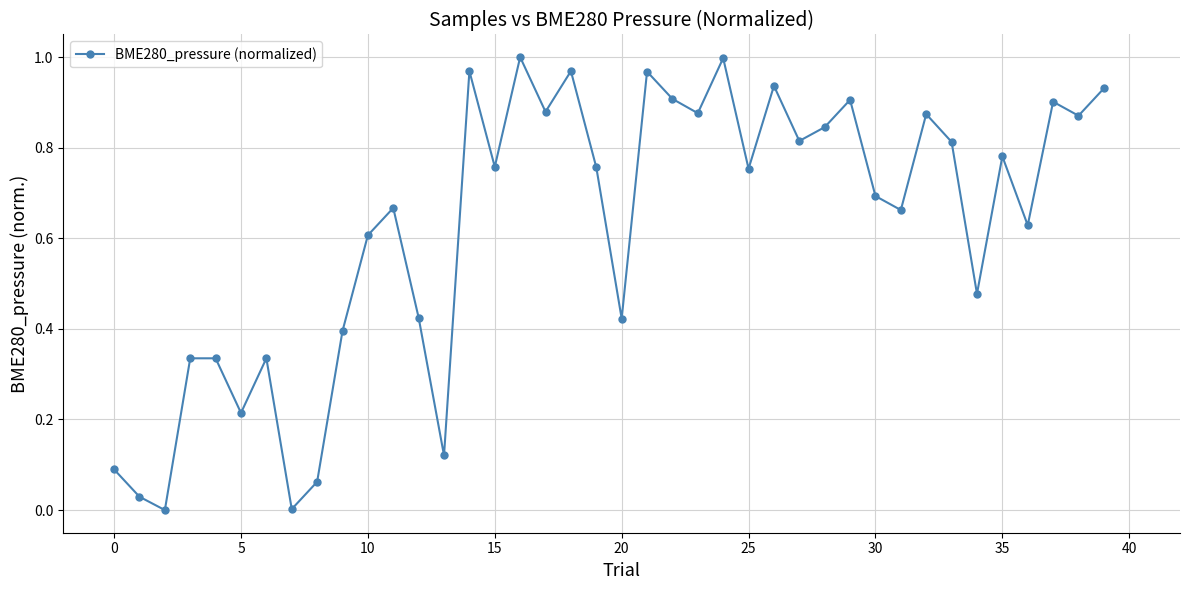

True or false: the data has more than 0 interior local peaks.

True